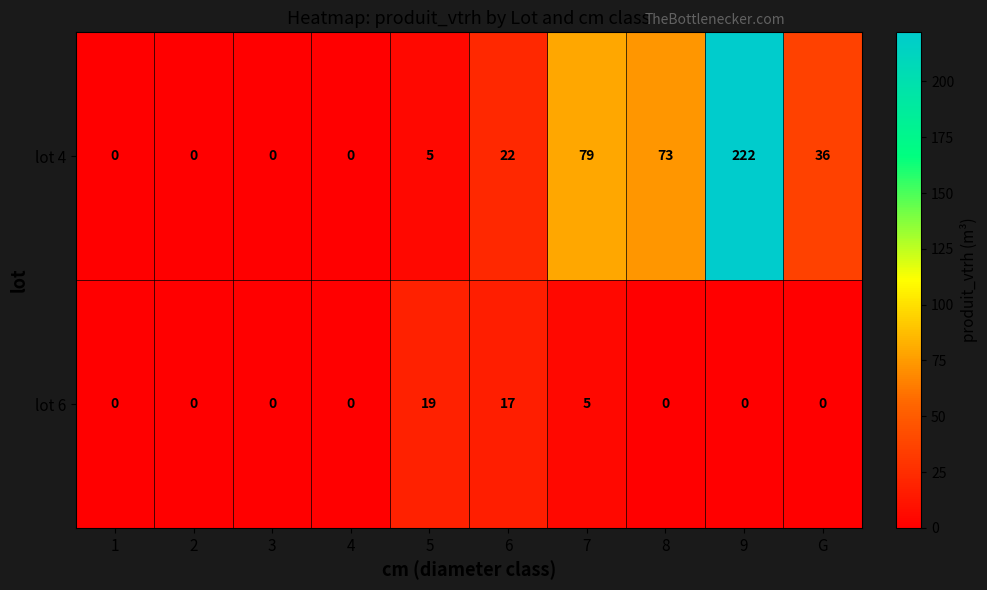

At how many categories does at least one series exceed 191?

1